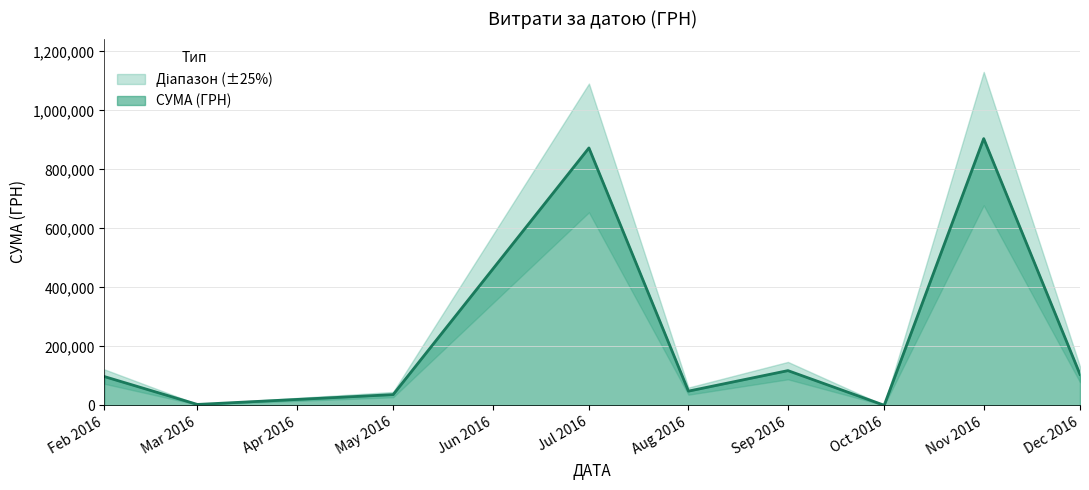

Where is СУМА (ГРН) nearest to the value 452198?

Sep 2016